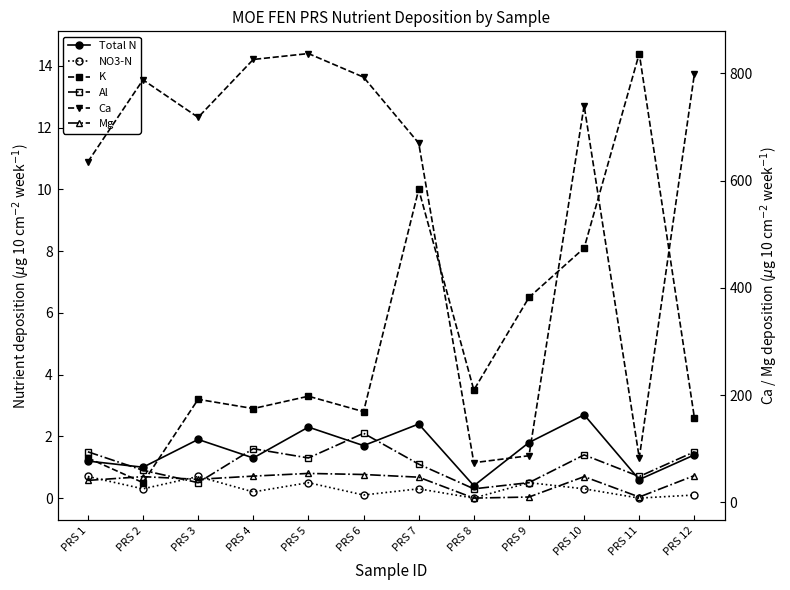

What is the maximum value for Ca?

837.0